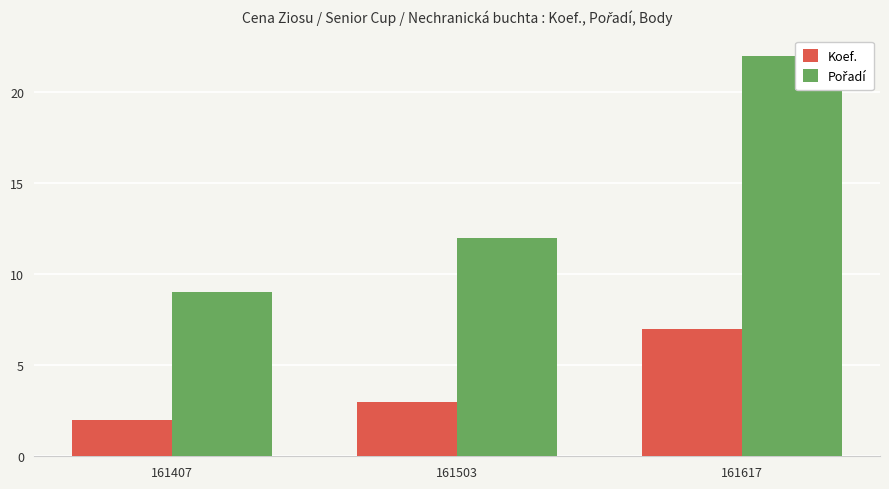

What value does the Pořadí series have at 161407?

9